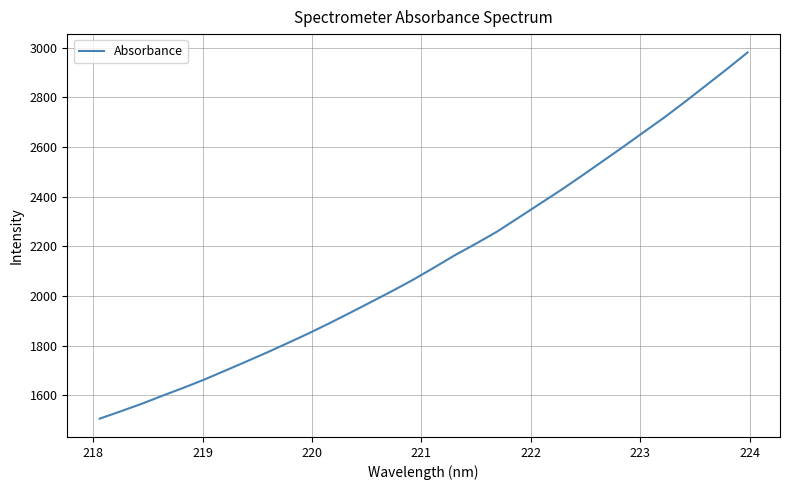

What is the greatest value displayed?

2981.3